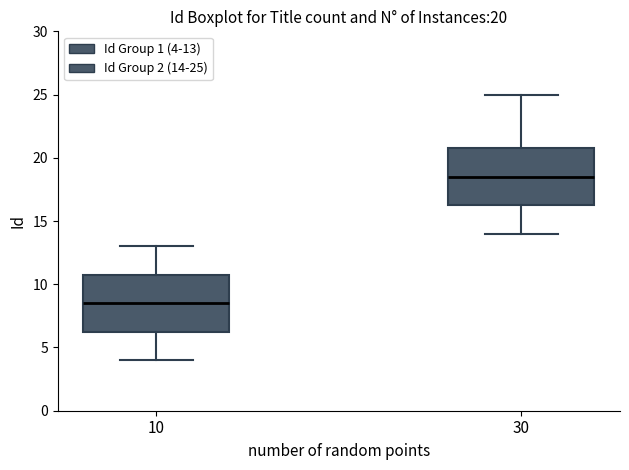

Which box's median line is the lowest?

10